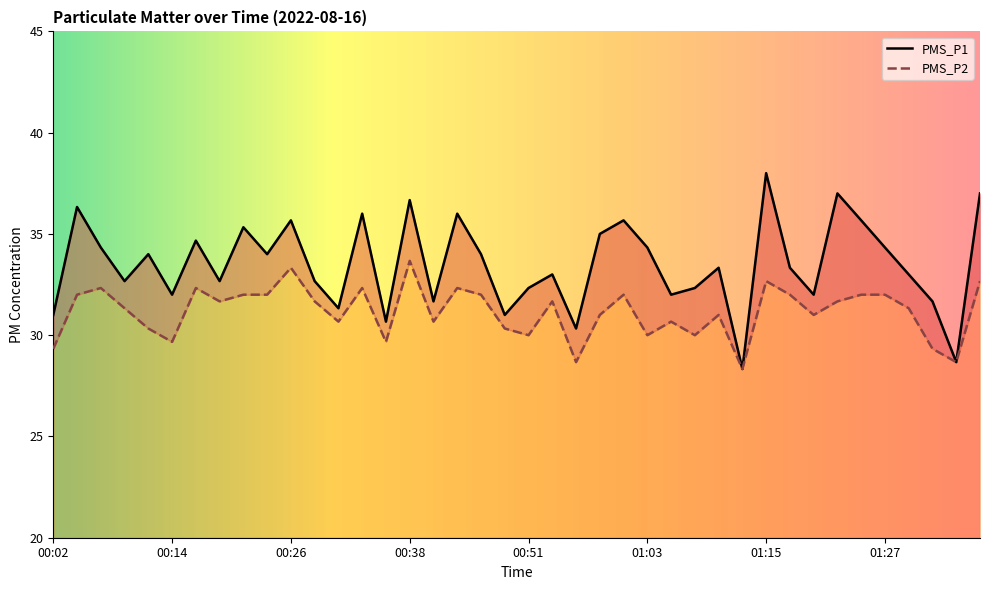

Is this an area chart (filled region under the line)?

No